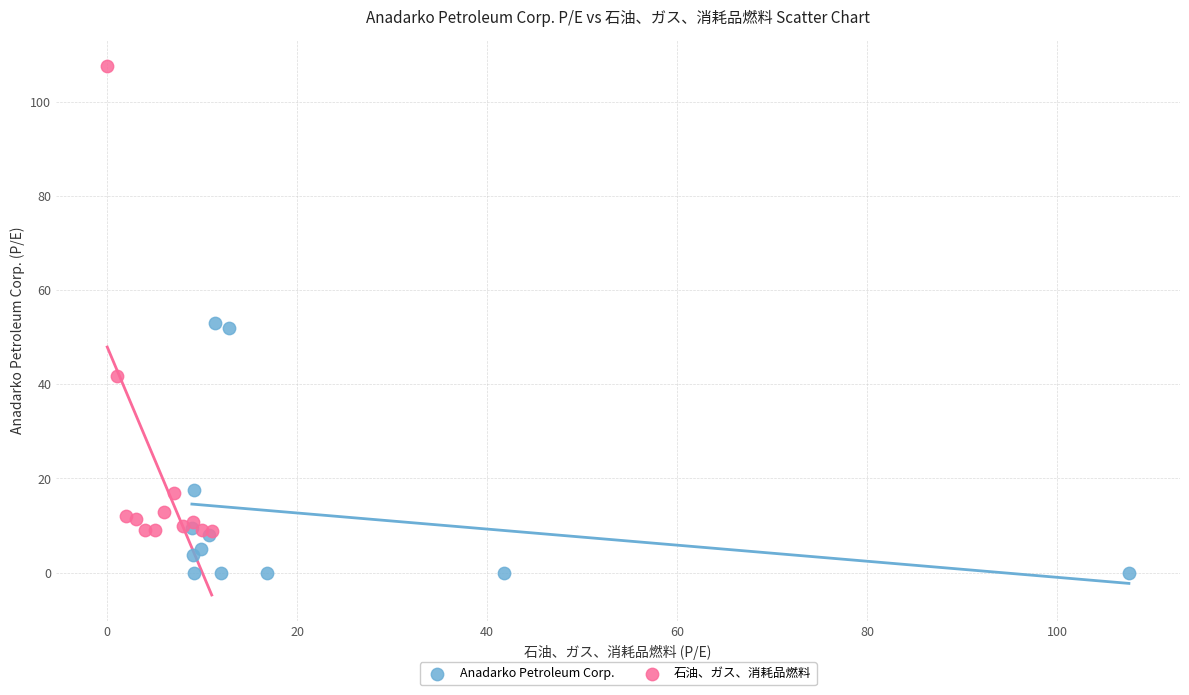

Which series reaches the minimum Y coordinate?

Anadarko Petroleum Corp.